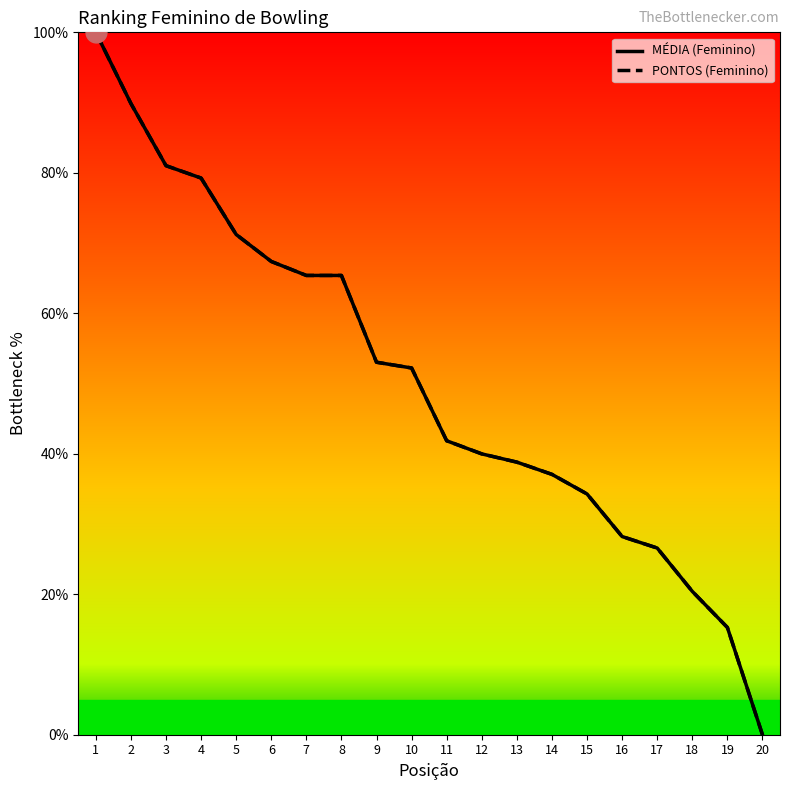

Does the chart have visible grid lines?

No